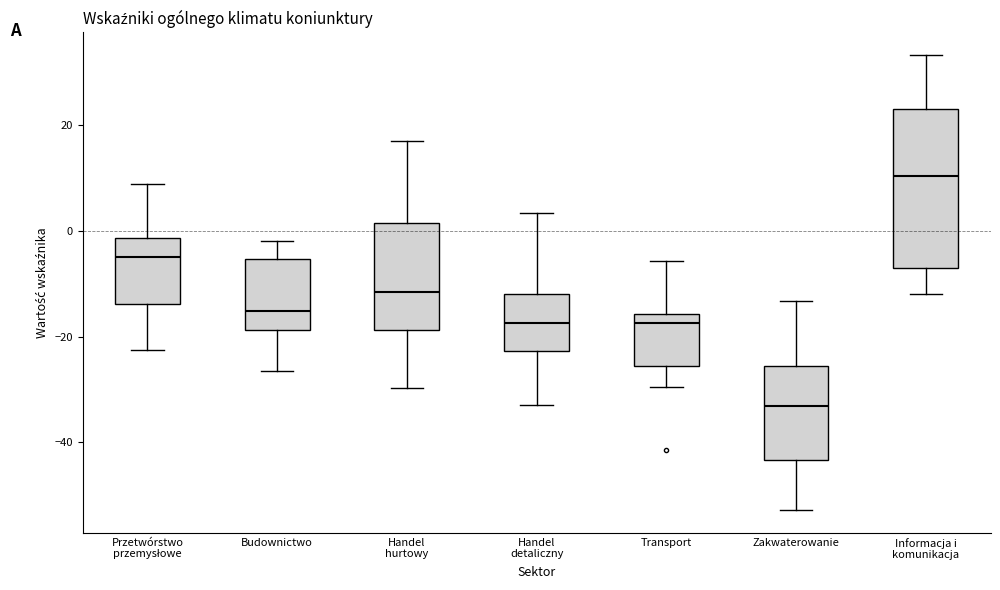

Comparing the boxes themselves (not the whiskers), which one is the tallest?

Informacja i komunikacja